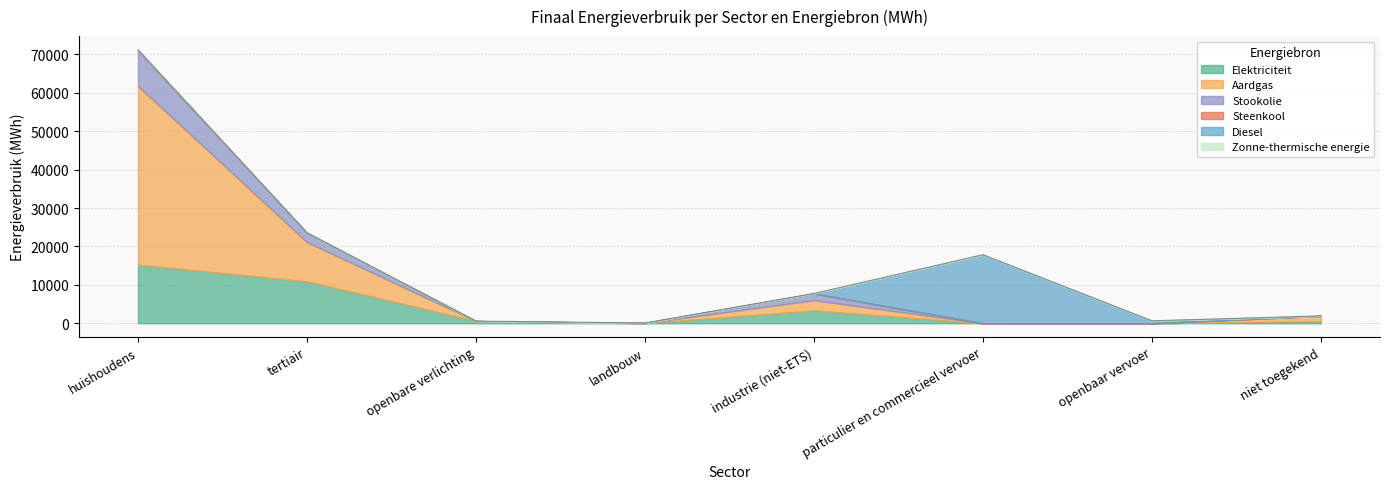

What is the greatest value displayed?

46519.7